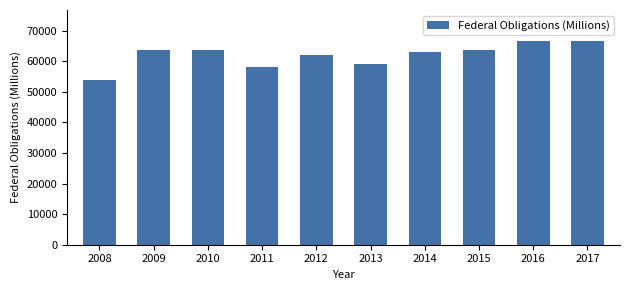

True or false: the data shows 117428.2 at 2017.

False